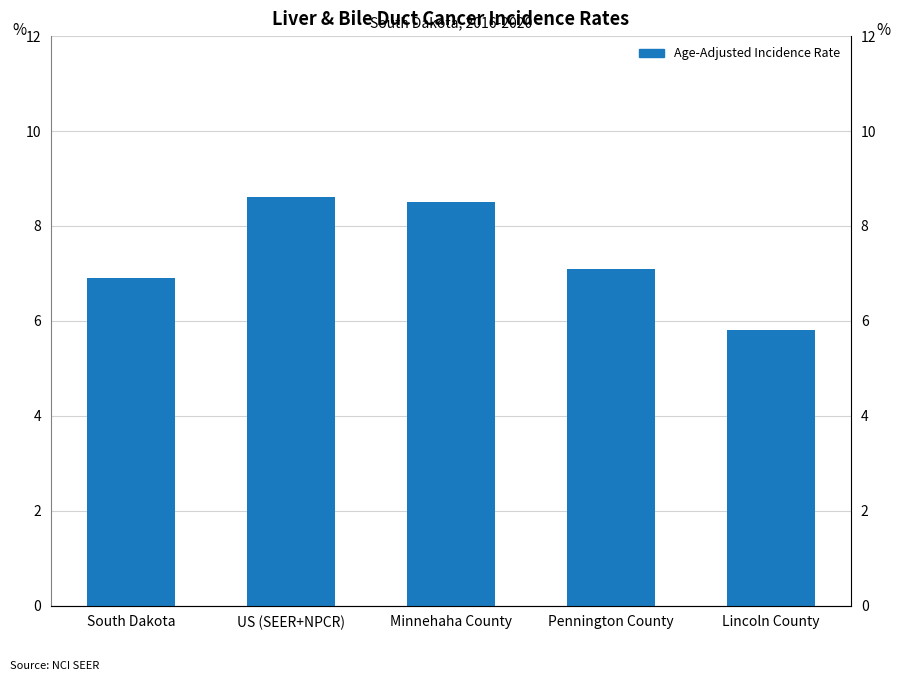

Which label corresponds to the largest value in the chart?

US (SEER+NPCR)